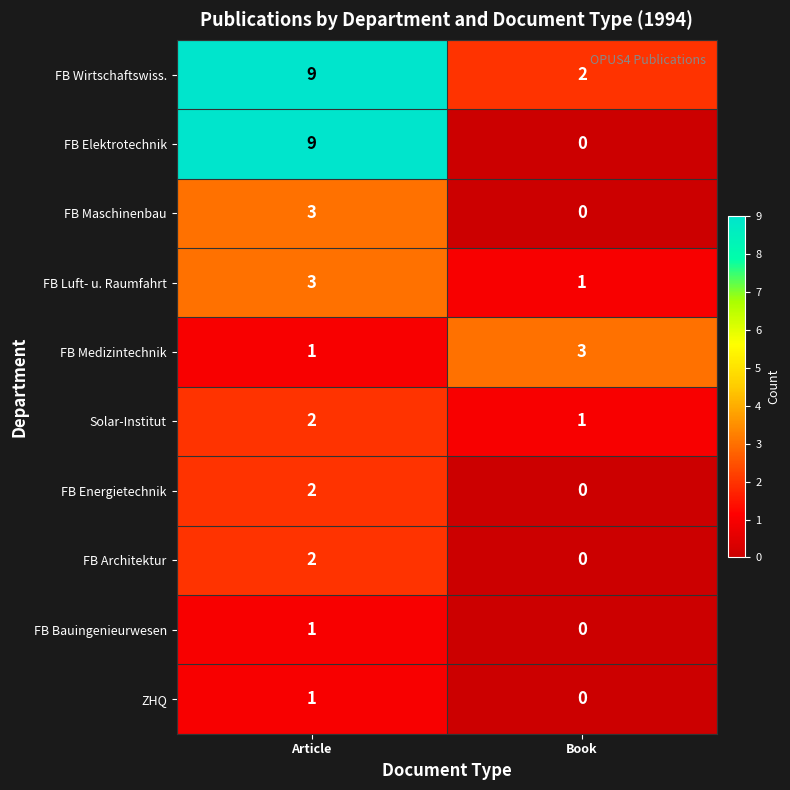

What is the difference between the highest and lowest values at Article?

8